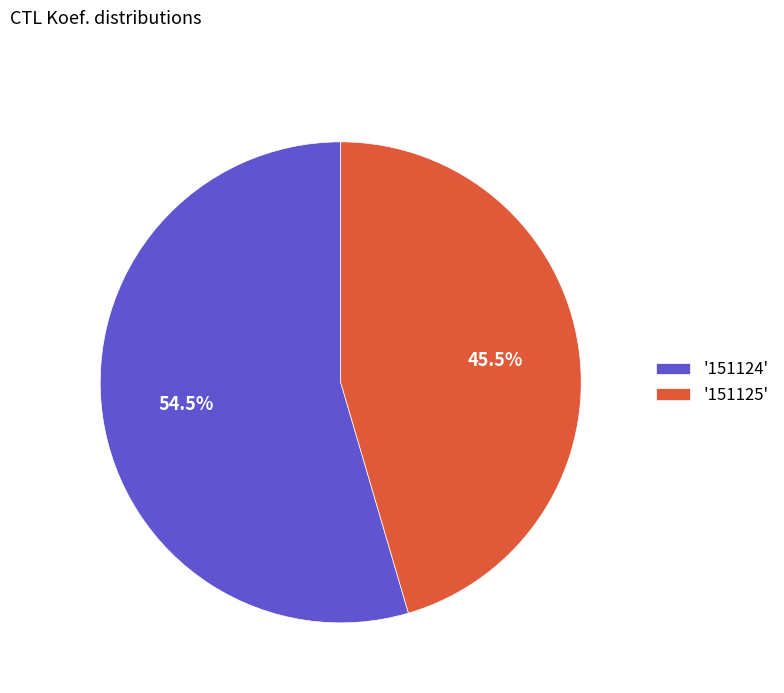

Between '151124' and '151125', which is larger?

'151124'